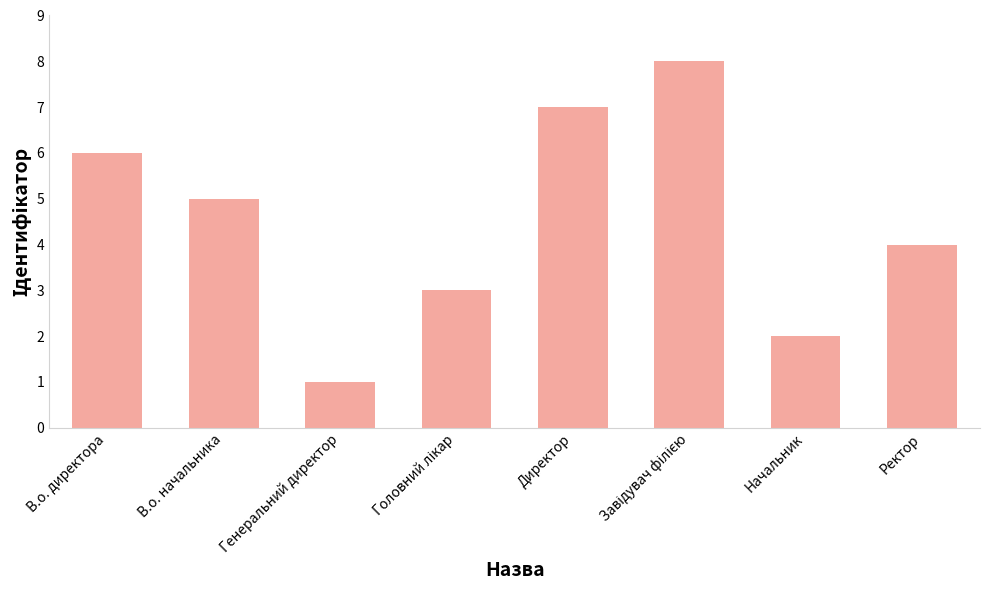

How many values are below 5?

4